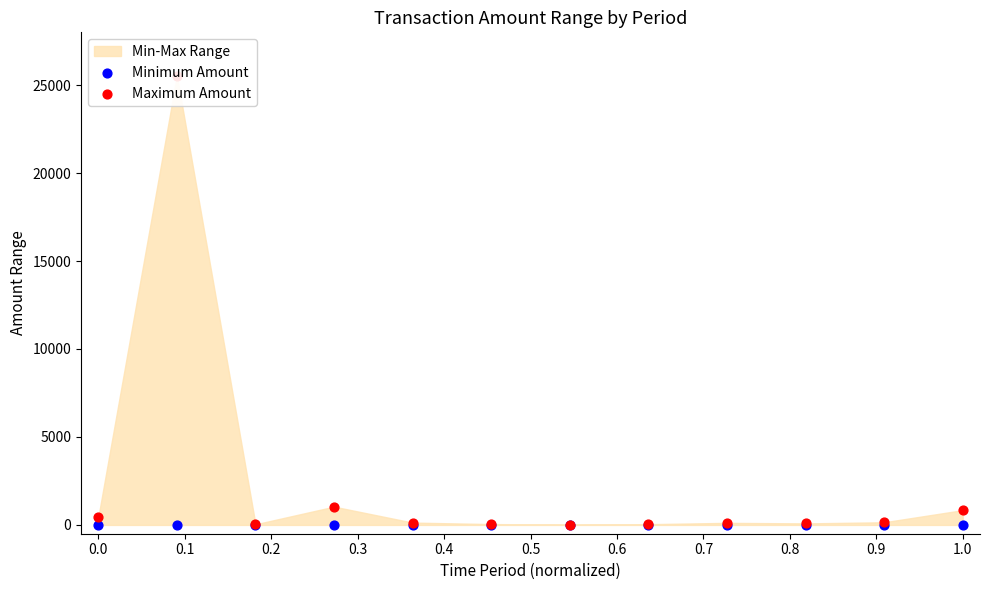

Which series has the widest spread of Y values?

Maximum Amount